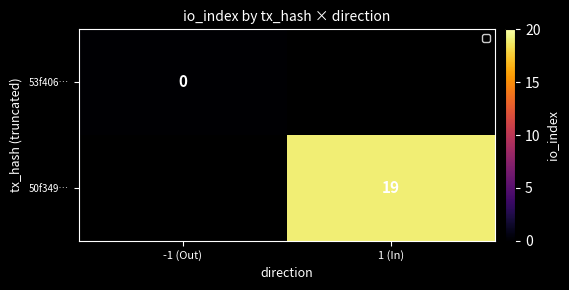

Is it true that 50f349… equals 4 at 1 (In)?

False